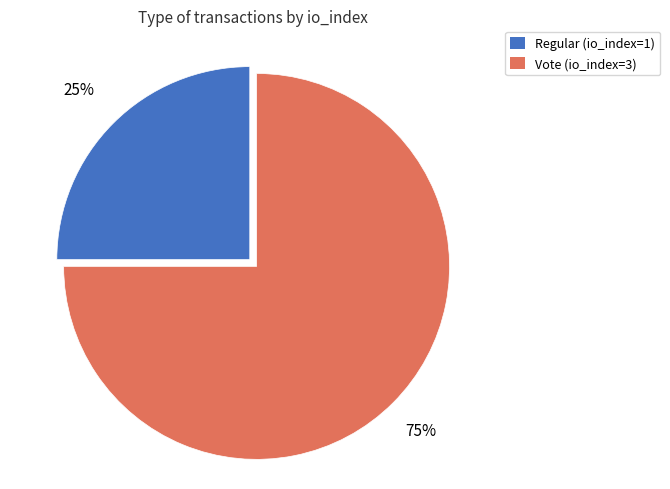

What is the ratio of the value at Regular (io_index=1) to the value at Vote (io_index=3)?

0.3